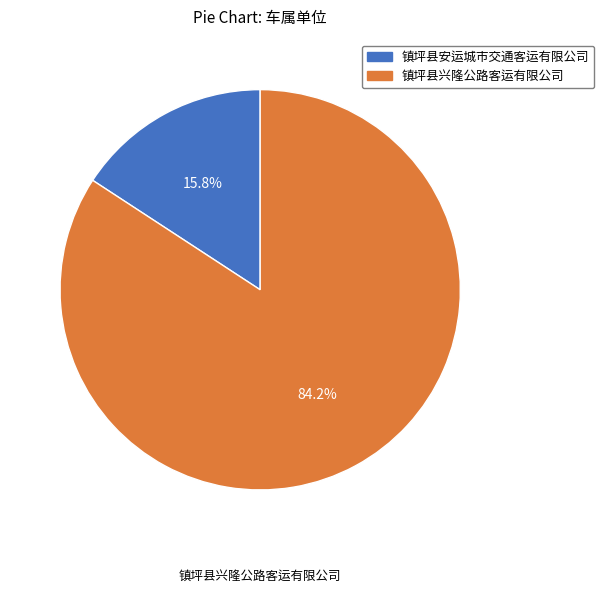

Between 镇坪县安运城市交通客运有限公司 and 镇坪县兴隆公路客运有限公司, which is larger?

镇坪县兴隆公路客运有限公司